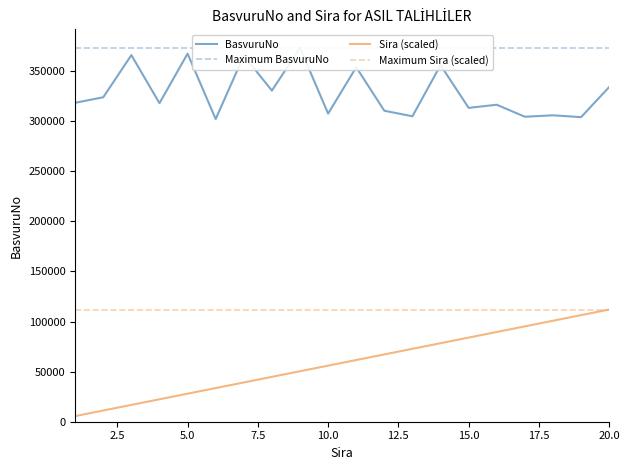

Is the value of BasvuruNo at 12 greater than the value of Sira at 8?

Yes